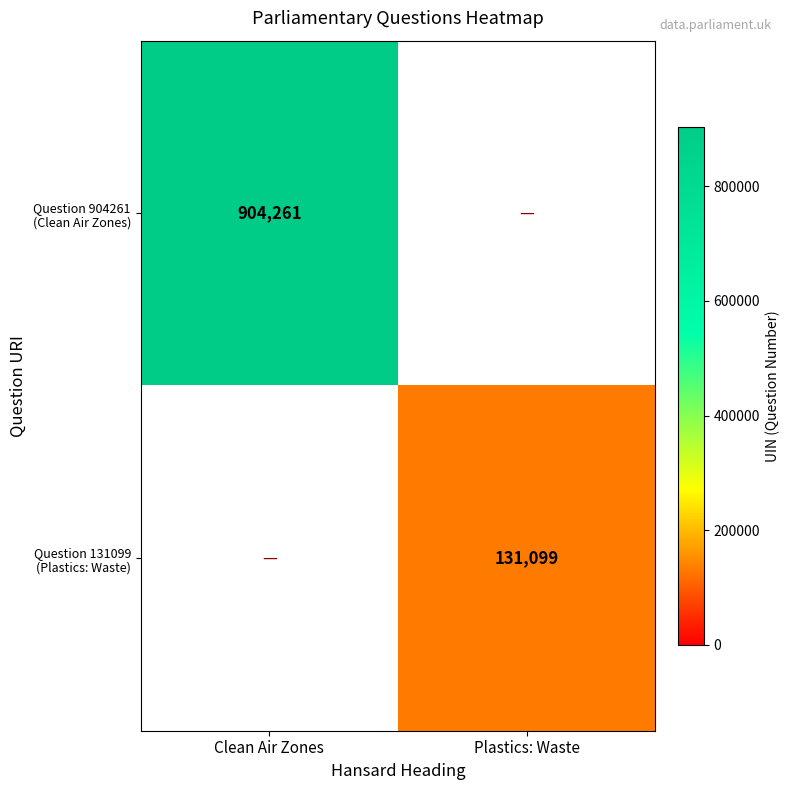

List the series in order of their overall mean, highest first.

Question 904261 (Clean Air Zones), Question 131099 (Plastics: Waste)